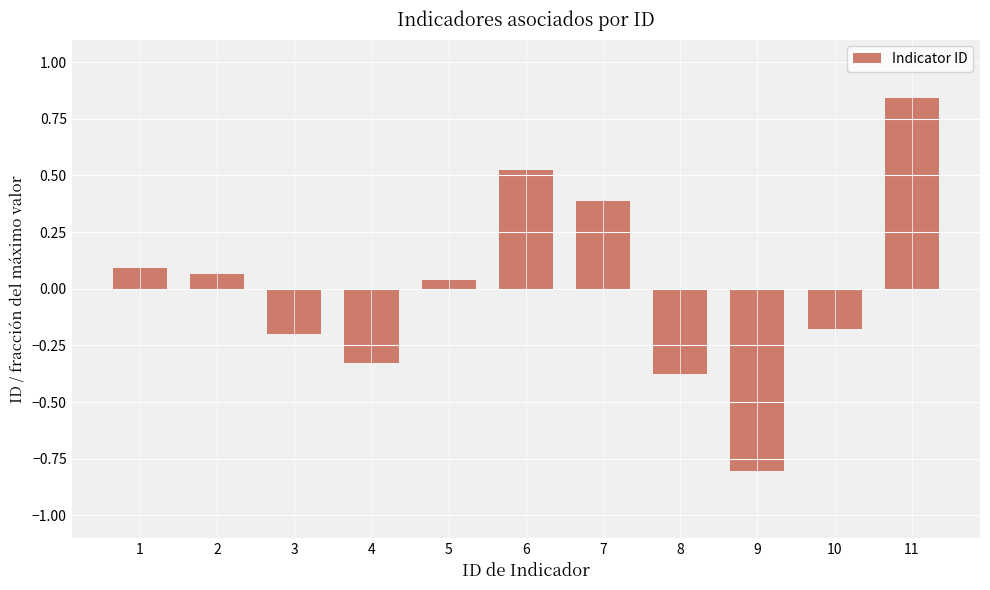

At which category does the chart reach its peak across all series?

11